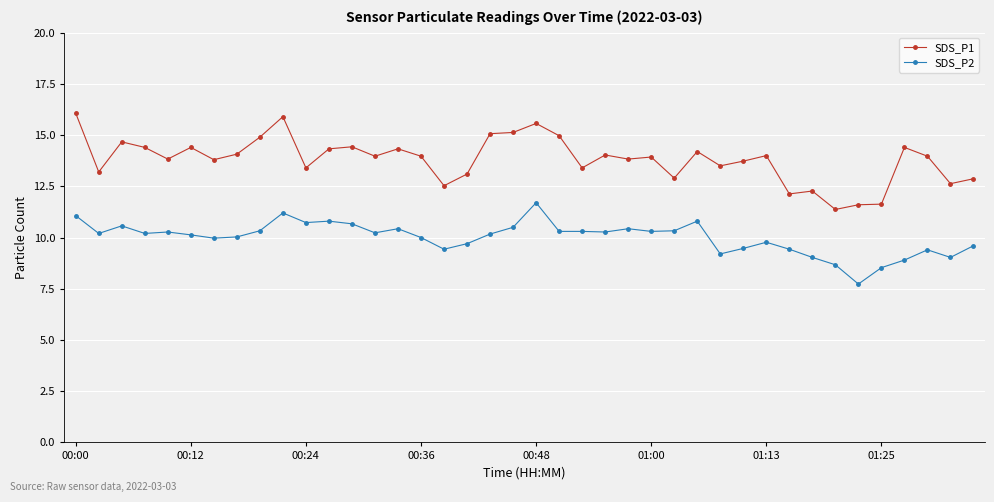

What are all the series names shown in the legend?

SDS_P1, SDS_P2